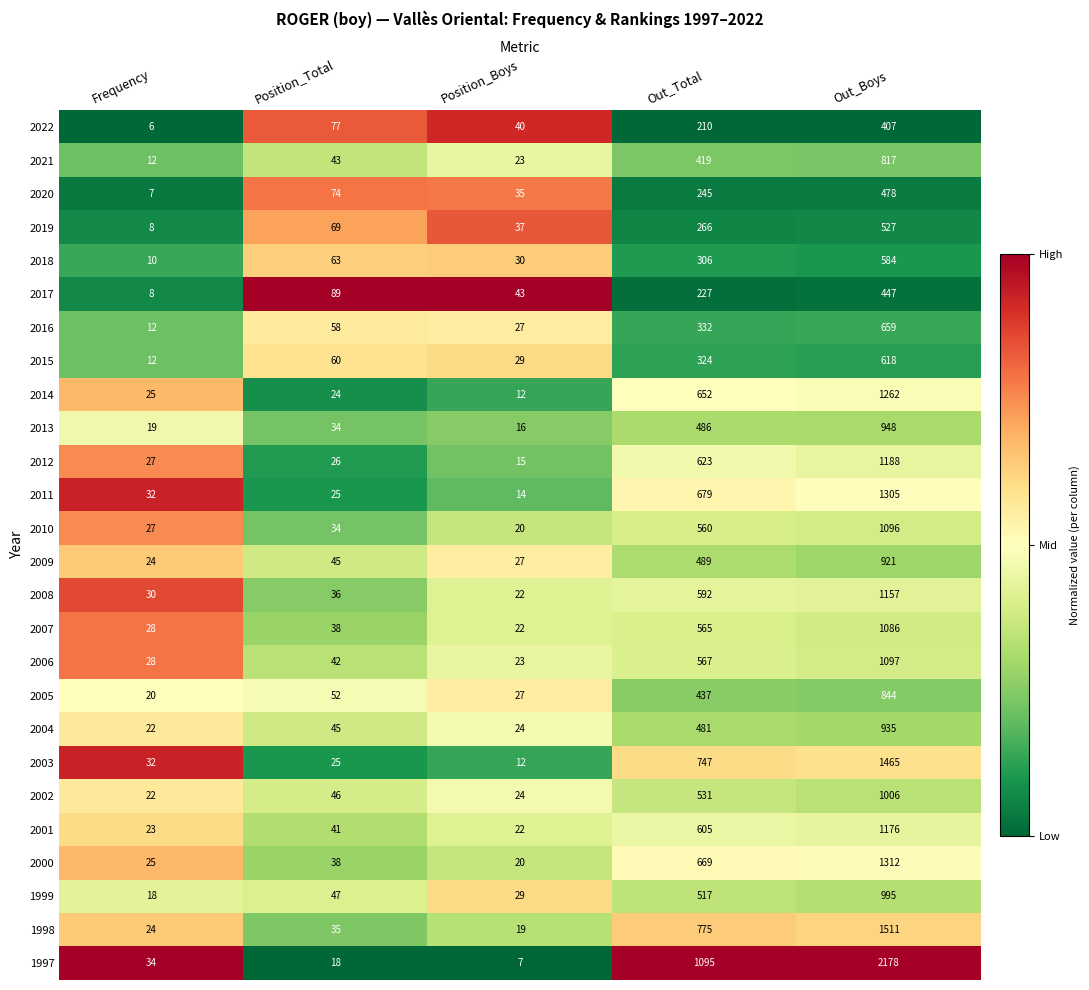

At which label is 2003 closest to 738?

Out_Total